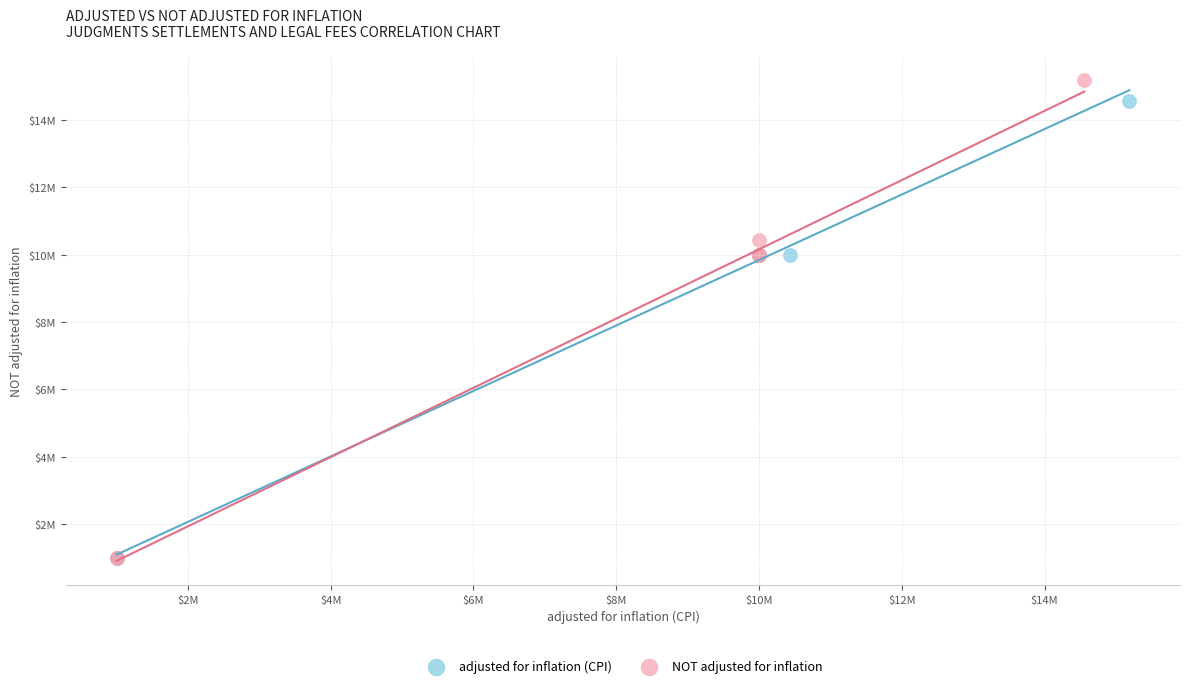

What are all the series names shown in the legend?

adjusted for inflation (CPI), NOT adjusted for inflation